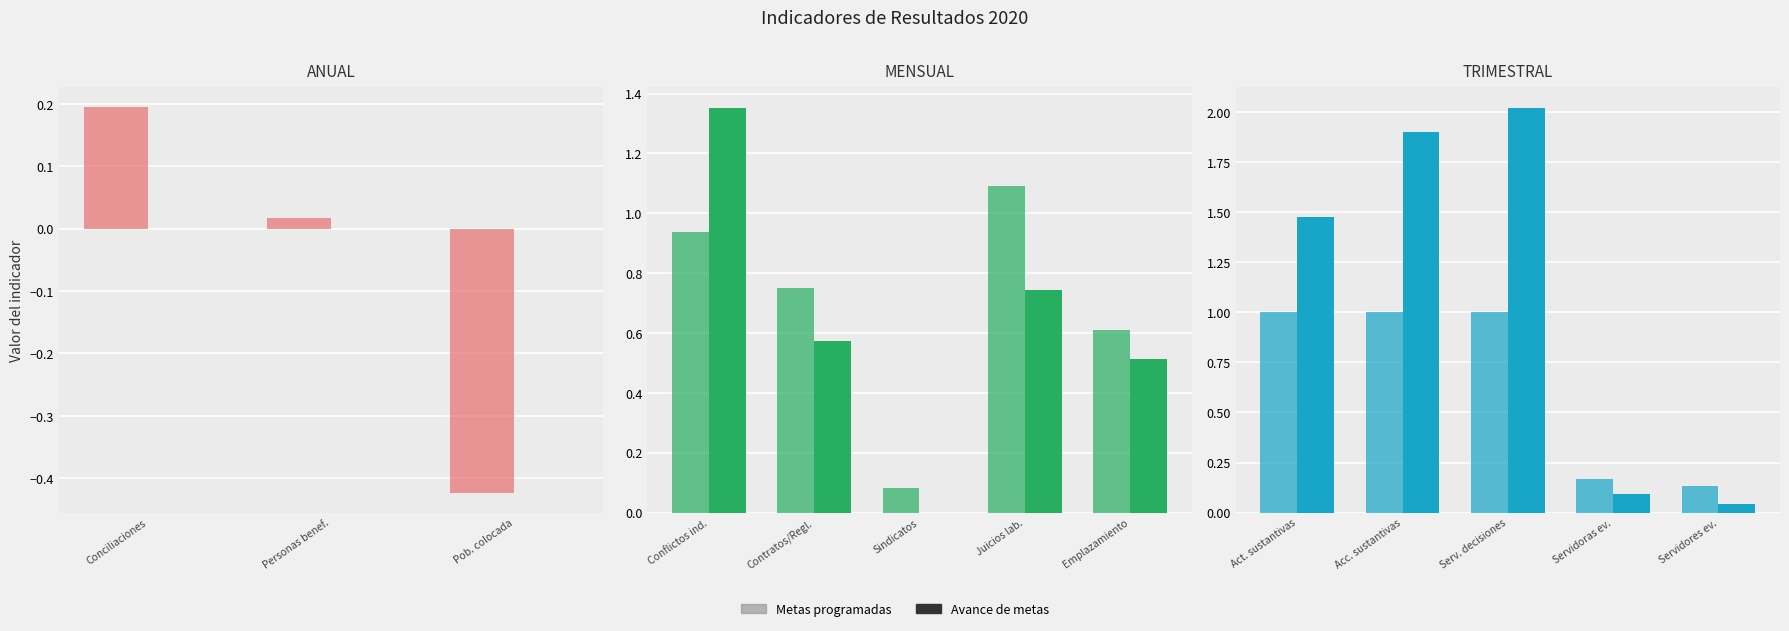

List the series in order of their overall mean, highest first.

Avance de metas, Metas programadas